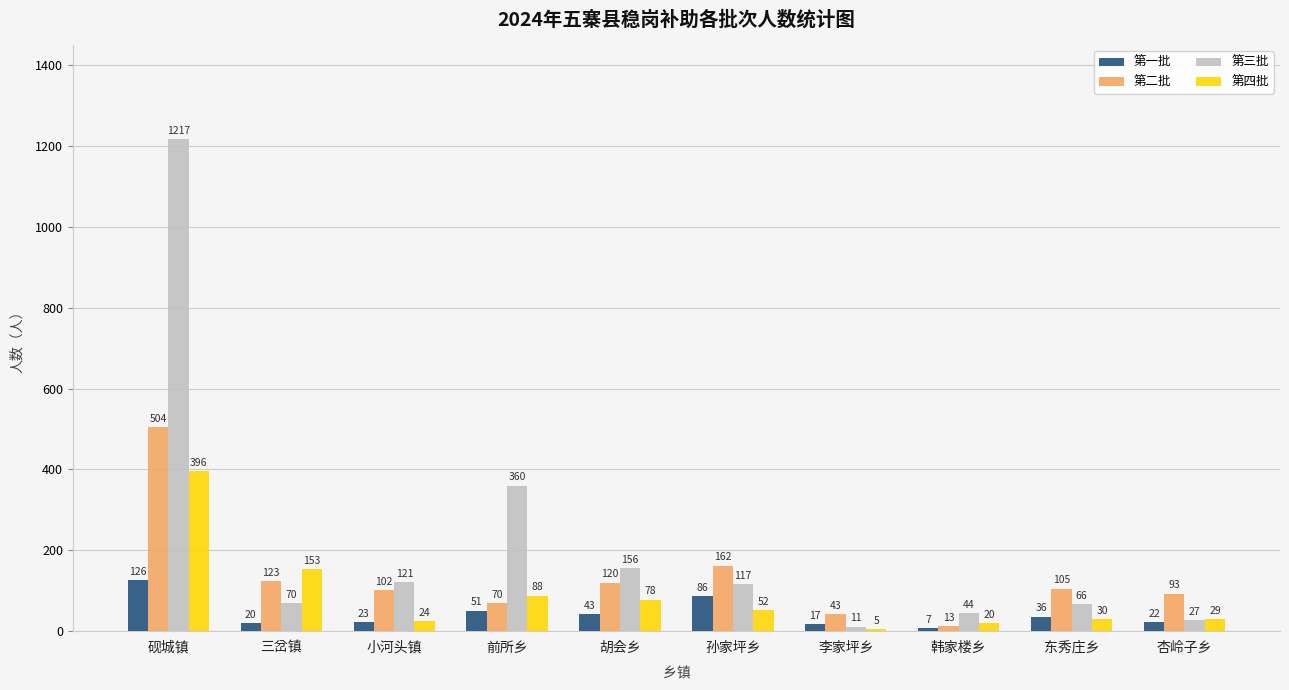

At which label does 第三批 reach its peak?

砚城镇